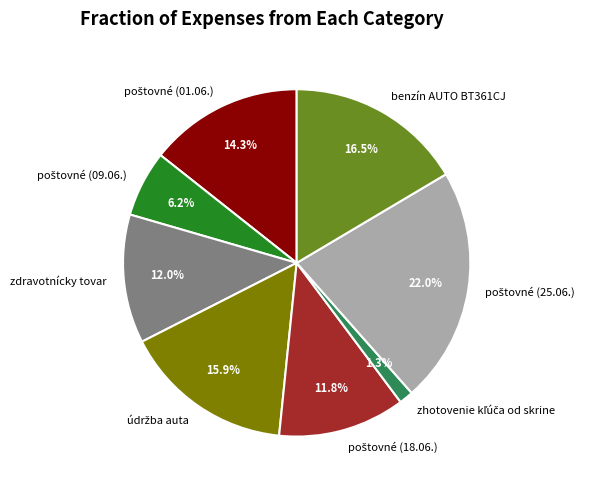

Is there a majority slice in this chart?

No